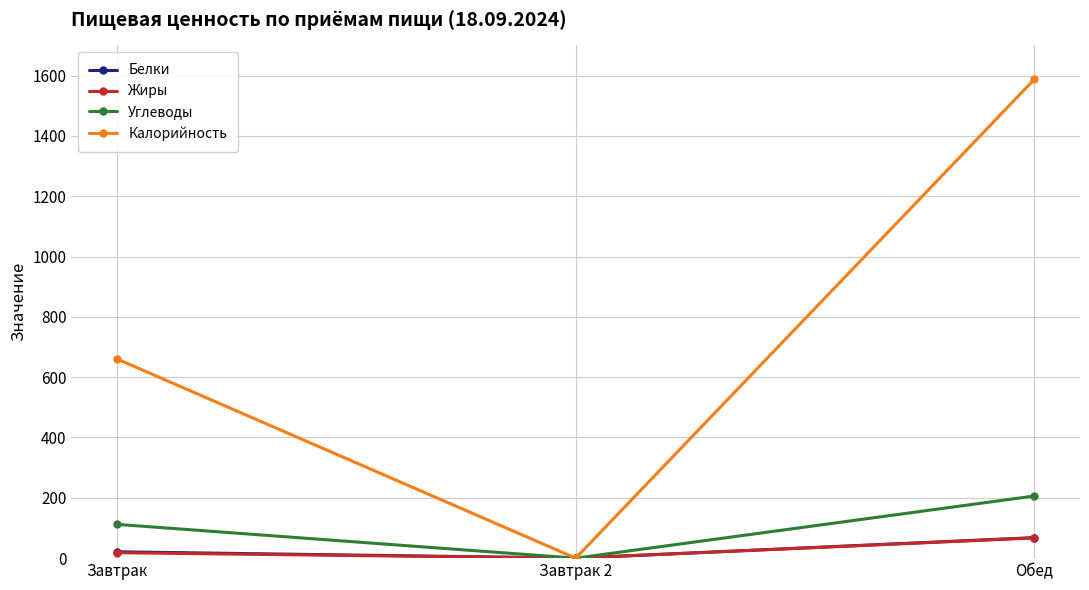

What is the difference between the Калорийность values at Обед and Завтрак?

927